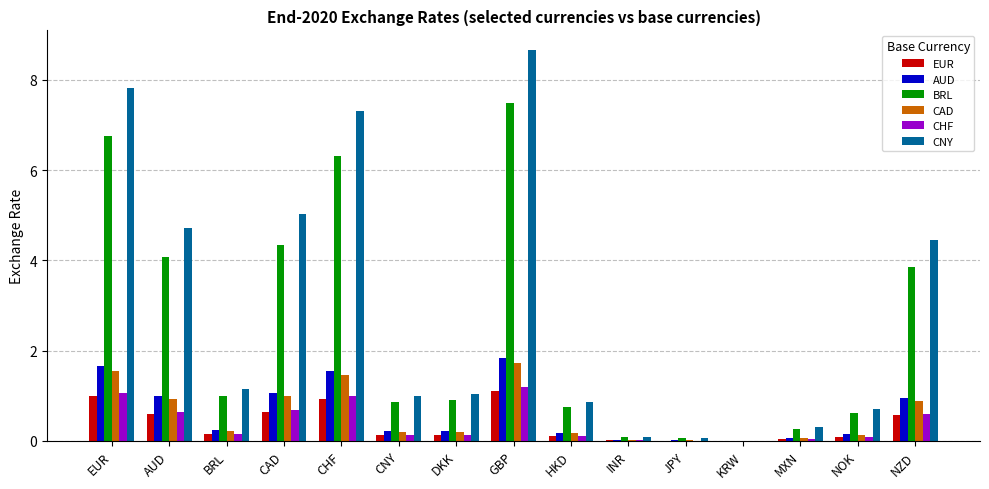

Between CAD and JPY, which series saw the biggest shift?

CNY